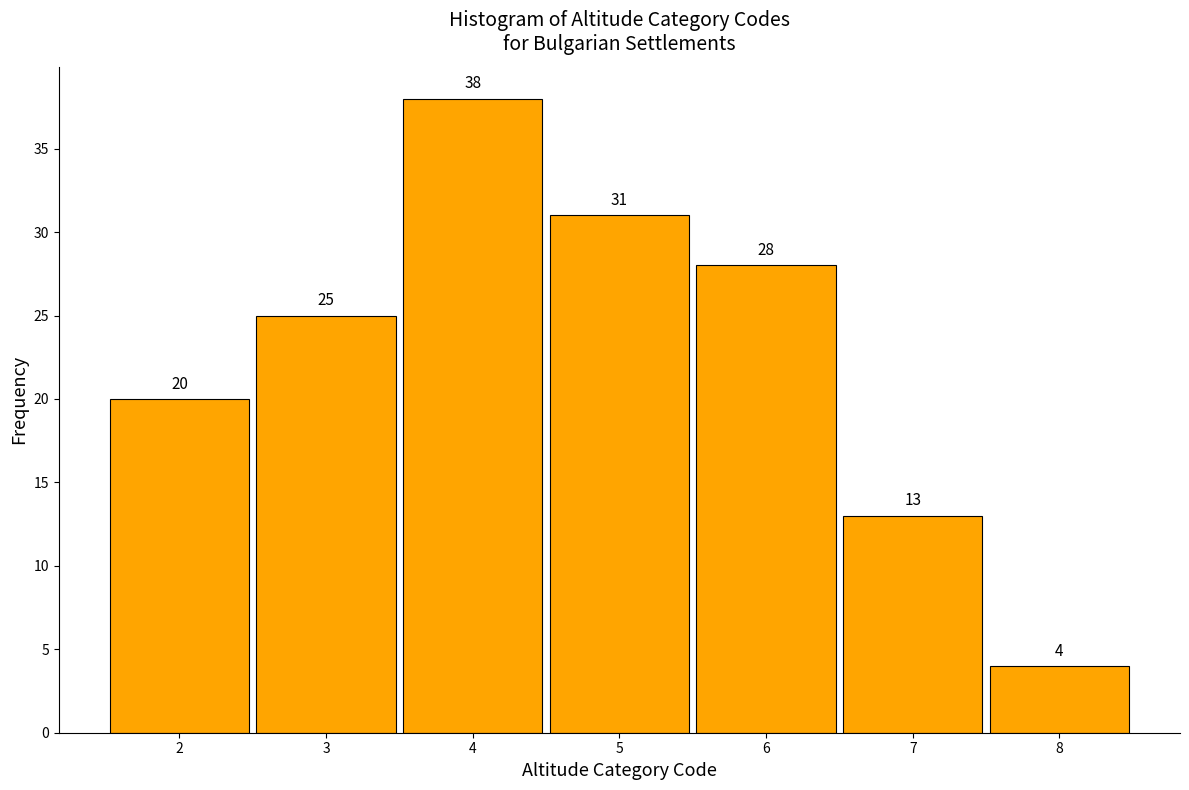

Reading left to right, extract all data points from this chart.

2=20	3=25	4=38	5=31	6=28	7=13	8=4